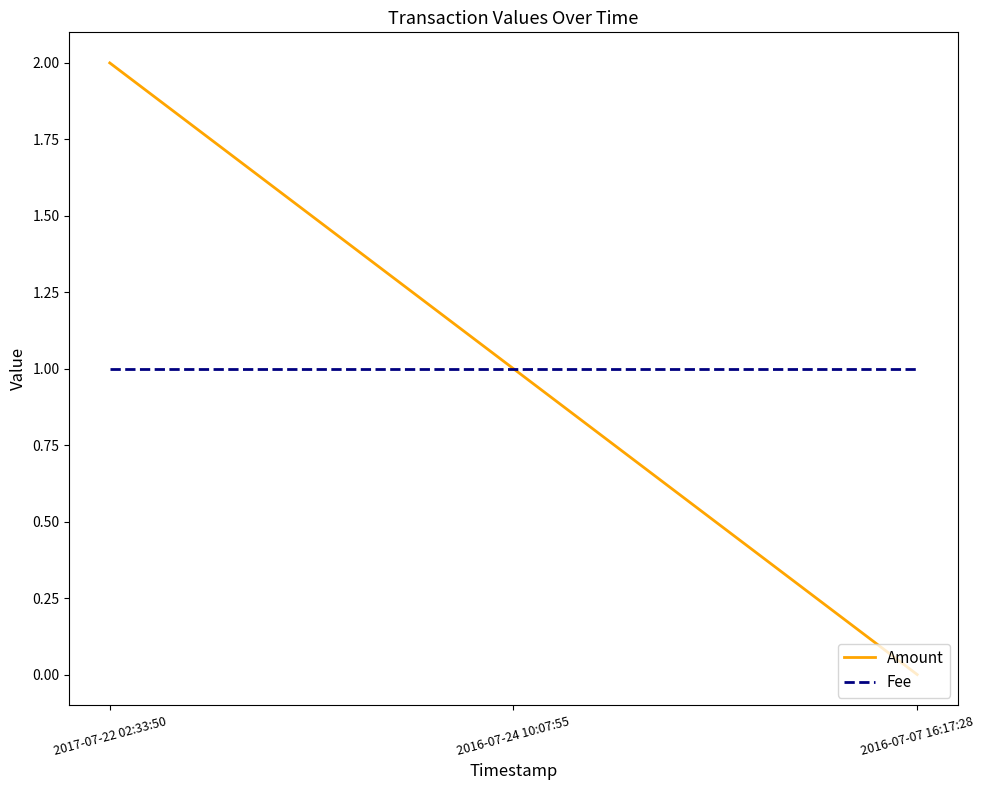

What is the maximum value shown in the chart?

2